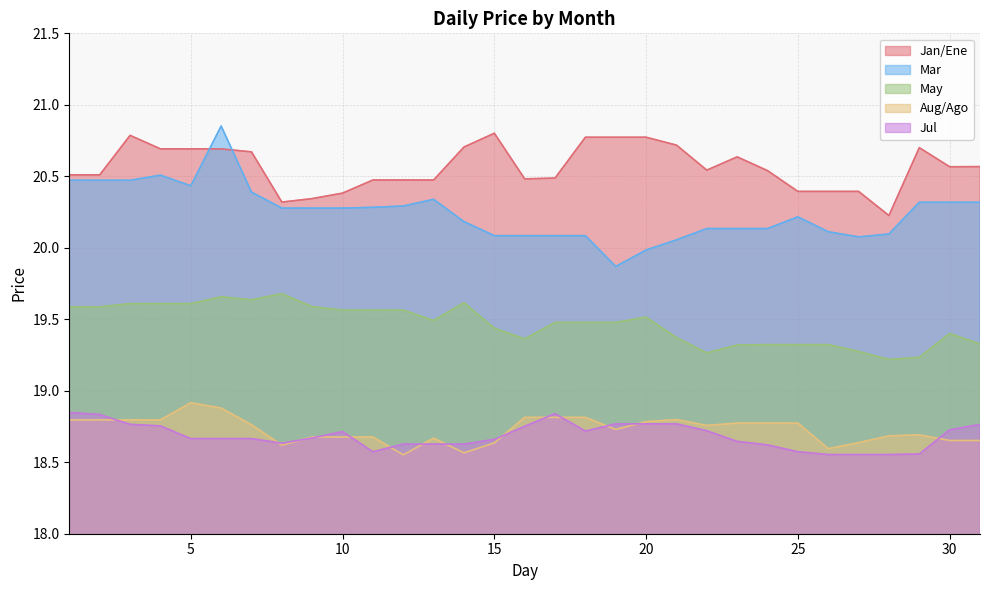

What is the difference between the second highest and second lowest values in the Jan/Ene series?

0.5